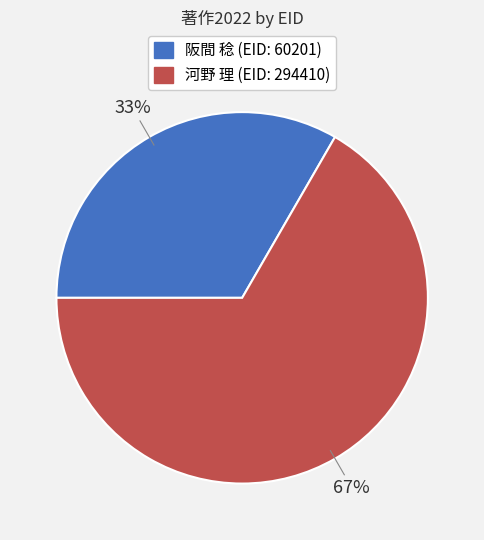

Is there any slice that represents more than half of the pie?

Yes